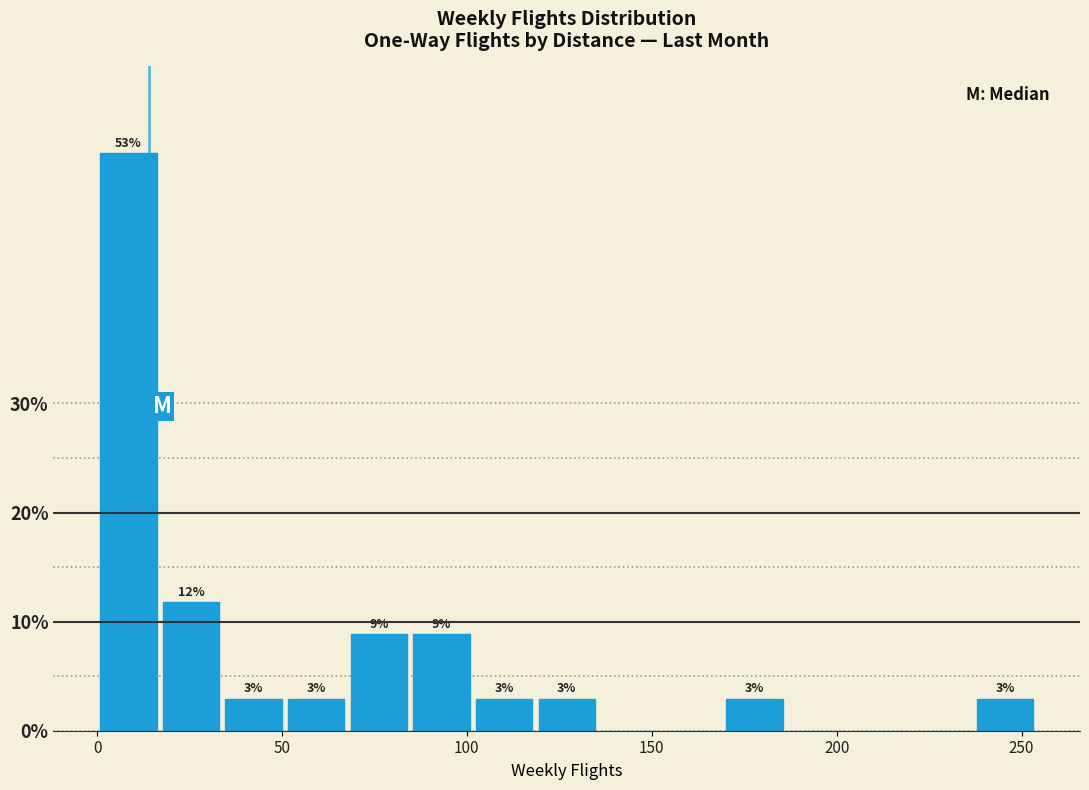

Around what value on the x-axis is the tallest bar? Give the approximate position of its centre, as read against the axis.

10